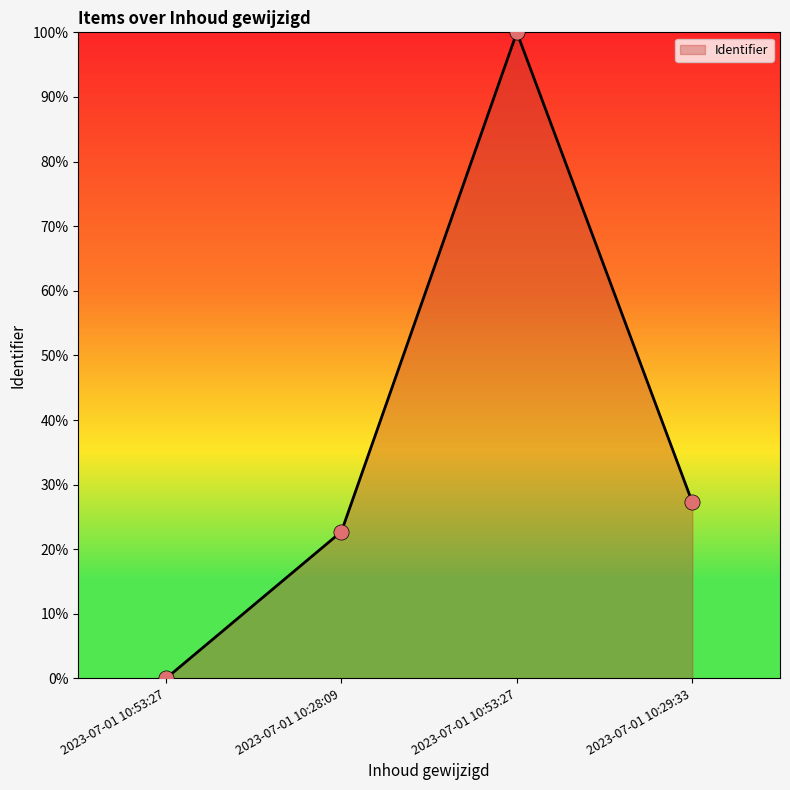

What is the change in value from 2023-07-01 10:53:27 to 2023-07-01 10:28:09?

+22.7